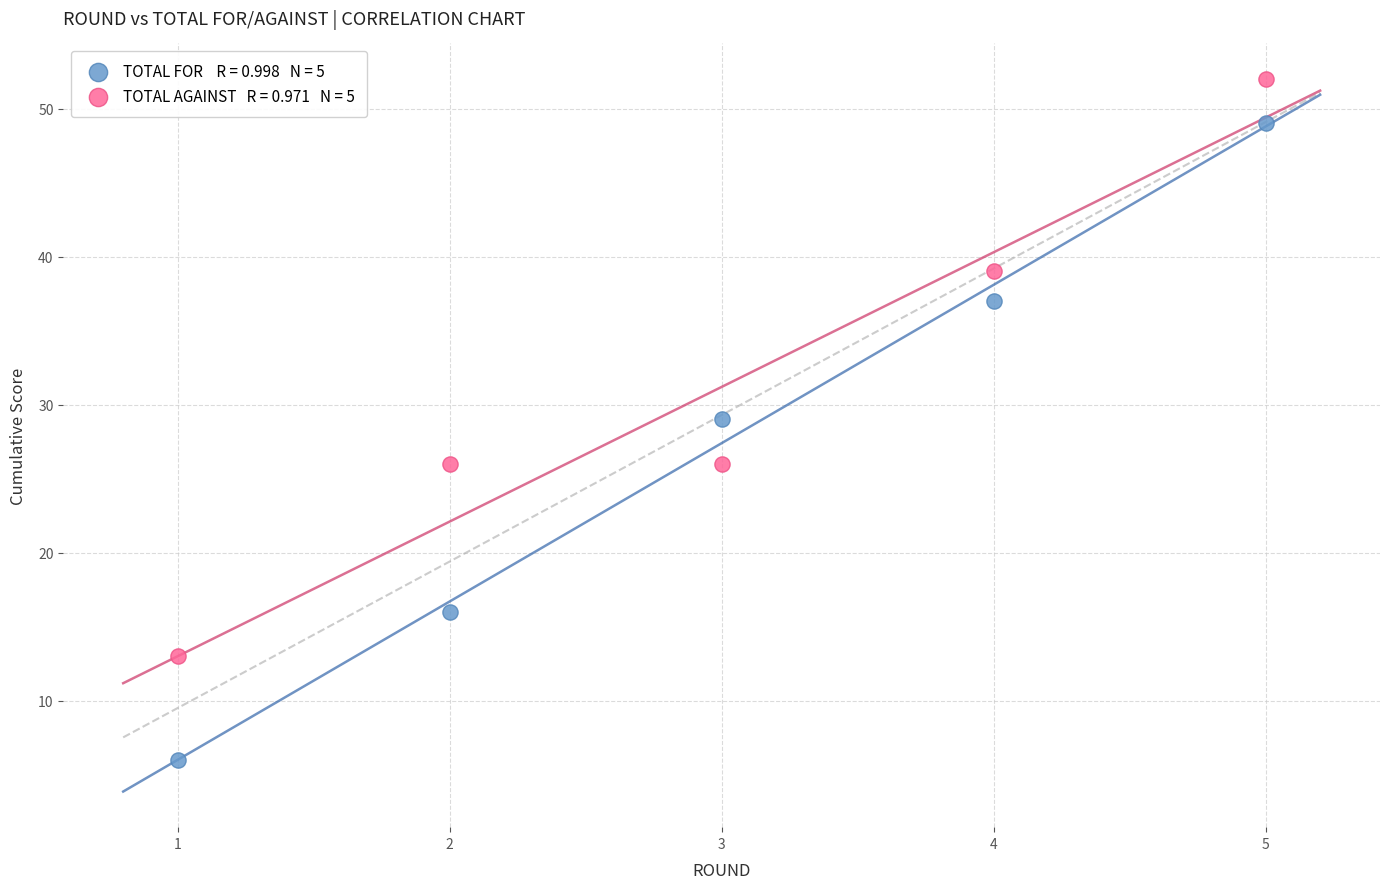

Across all data points, what is the average Y value?

29